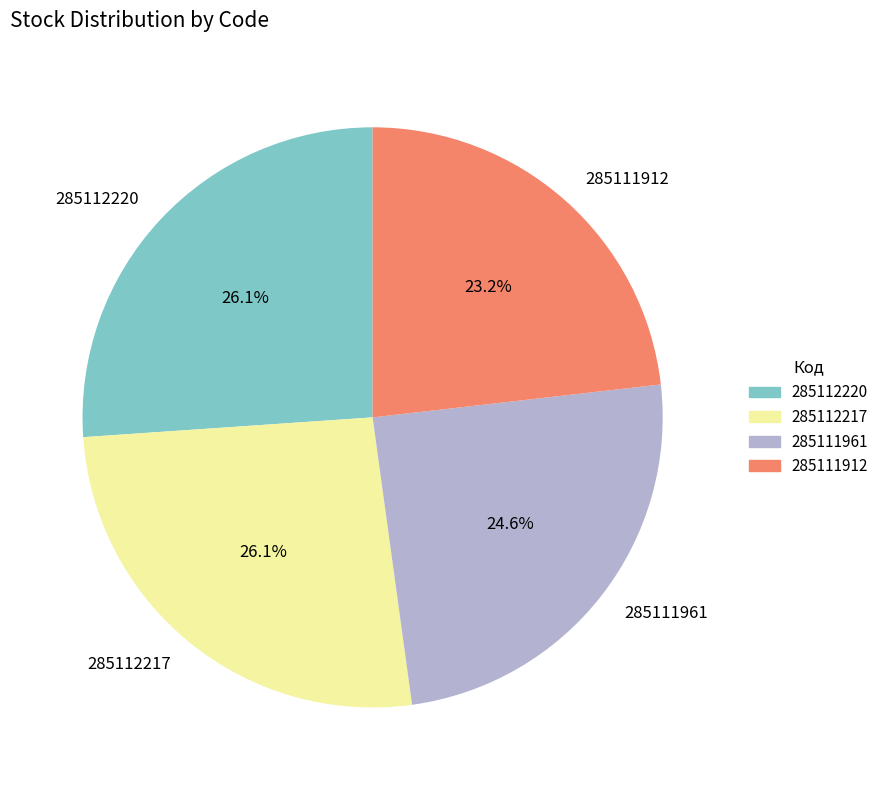

Does any single category account for the majority?

No